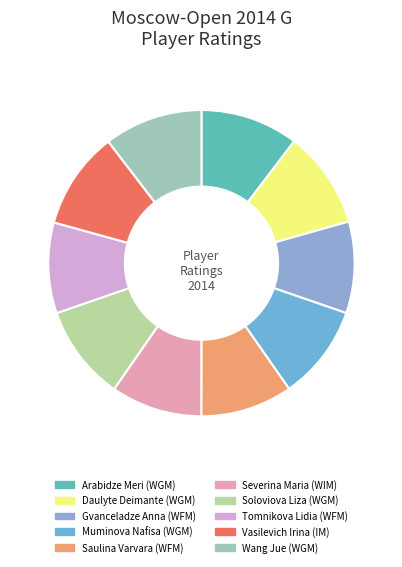

To the nearest percent, what is the difference between the largest and smallest slice percentages?

1%